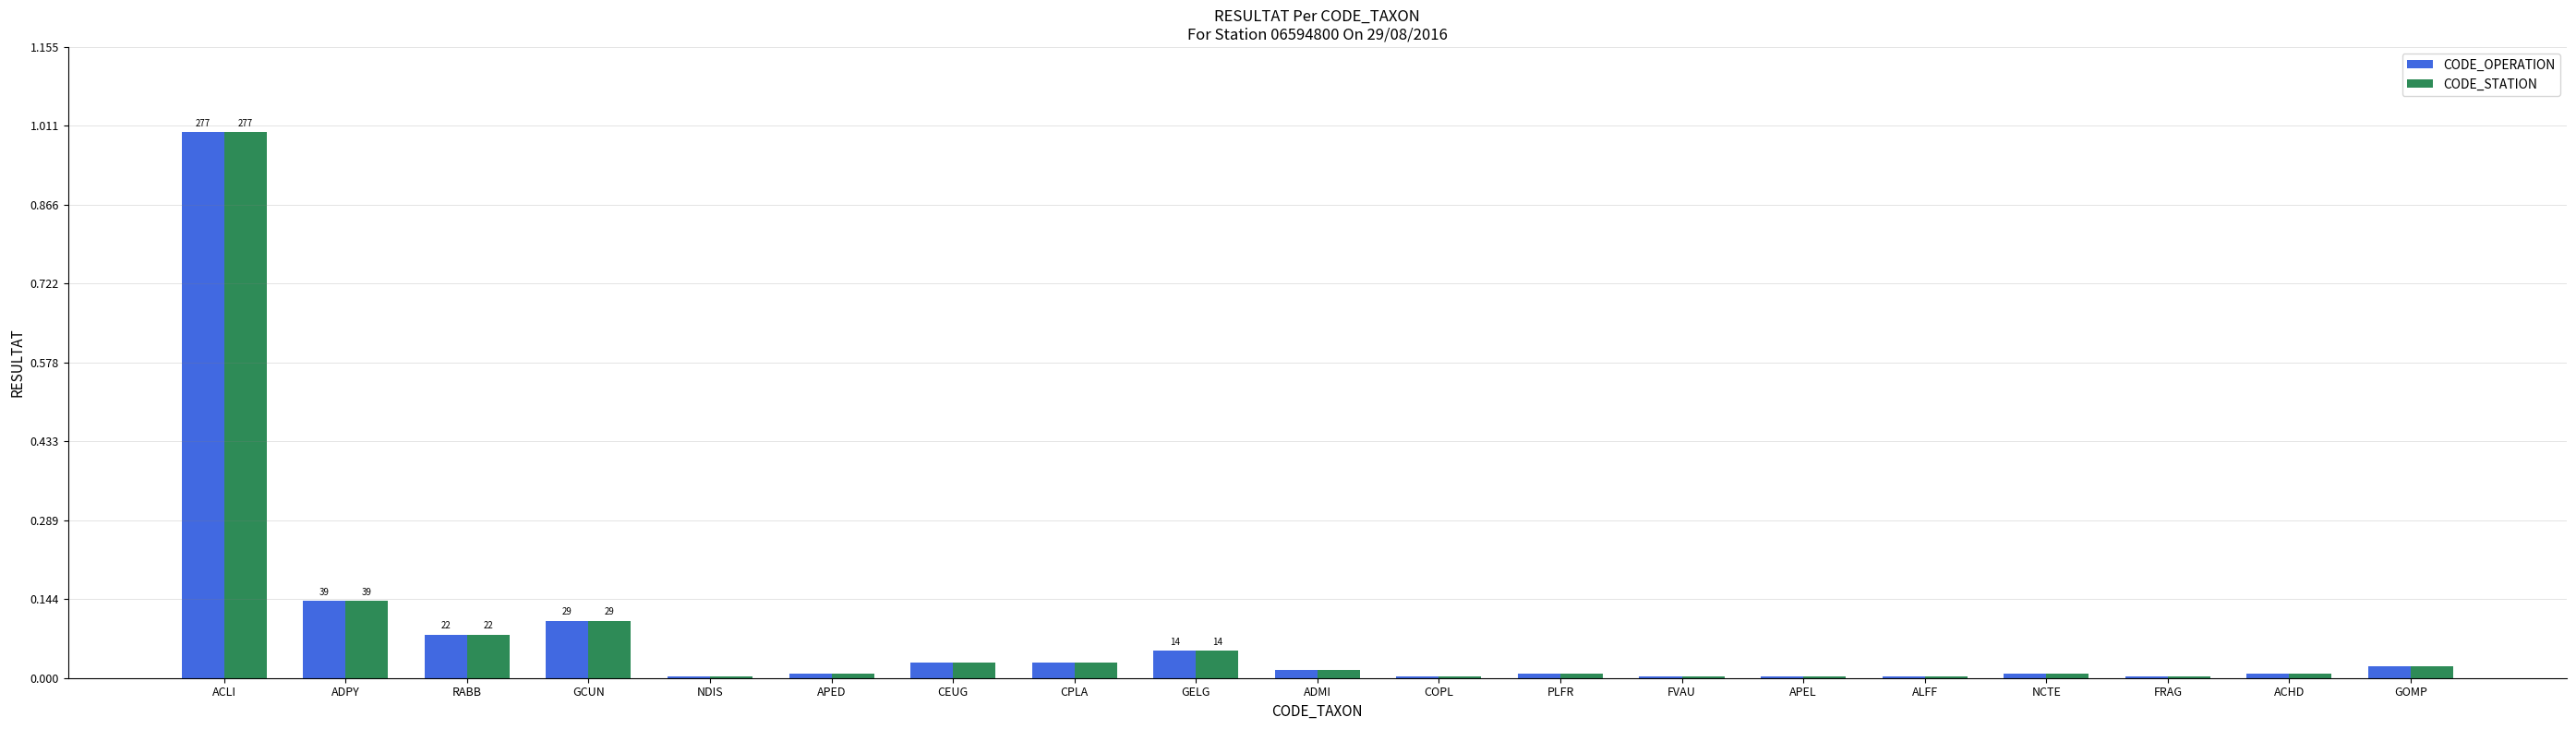

What are all the series names shown in the legend?

CODE_OPERATION, CODE_STATION